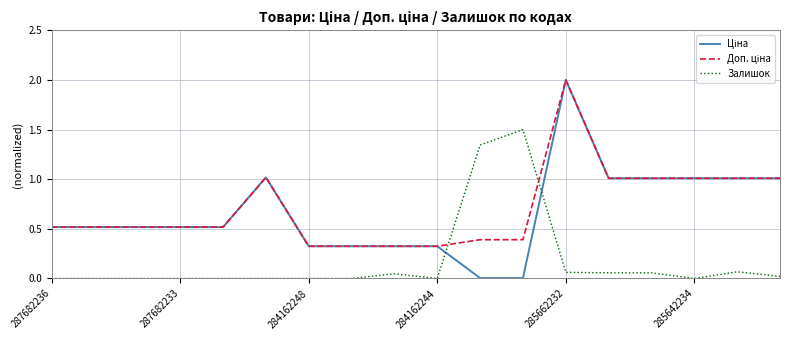

What is the greatest value displayed?

2.0